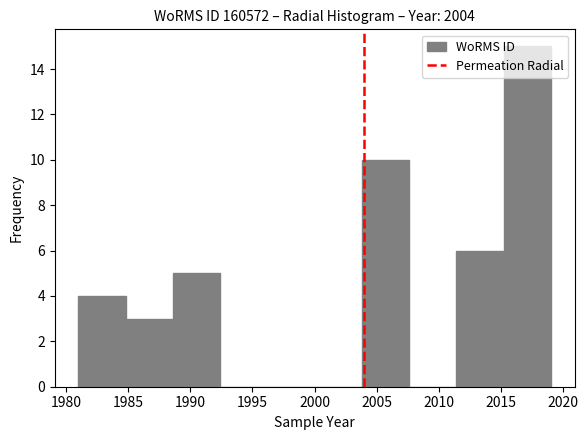

How tall is the bar that spans 2011.4 to 2015.2 on the x-axis? Neither the bar edges nor the heights are printed on the chart, so give them approximately, as read against the axes.

6